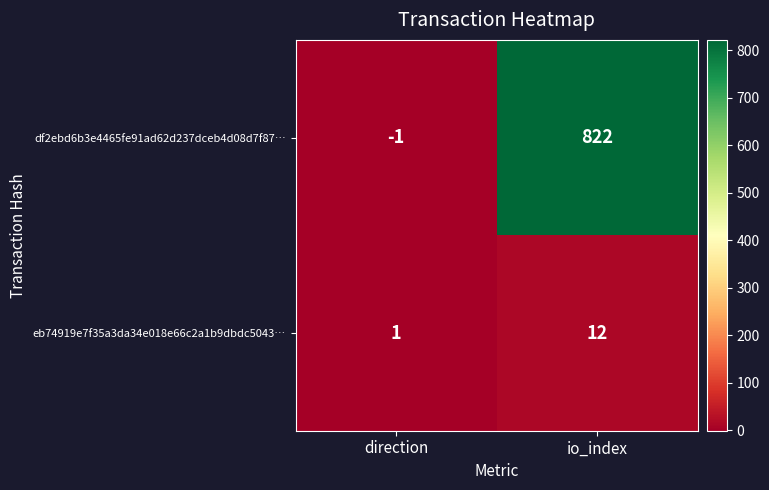

What is the minimum value shown in the chart?

-1